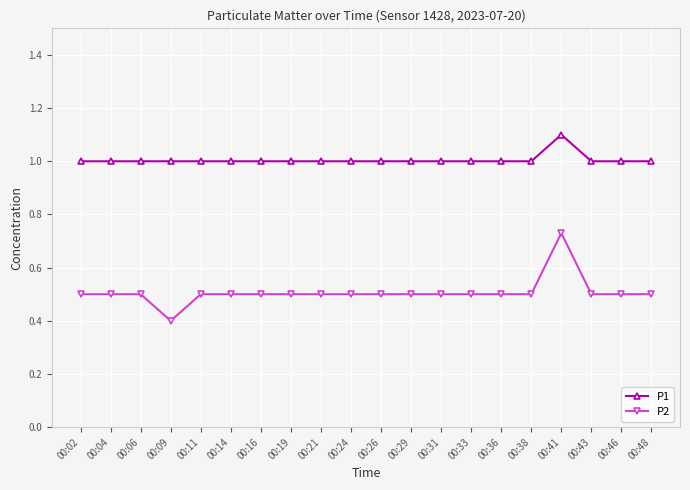

What is the spread (max minus min) of values at 00:02?

0.5